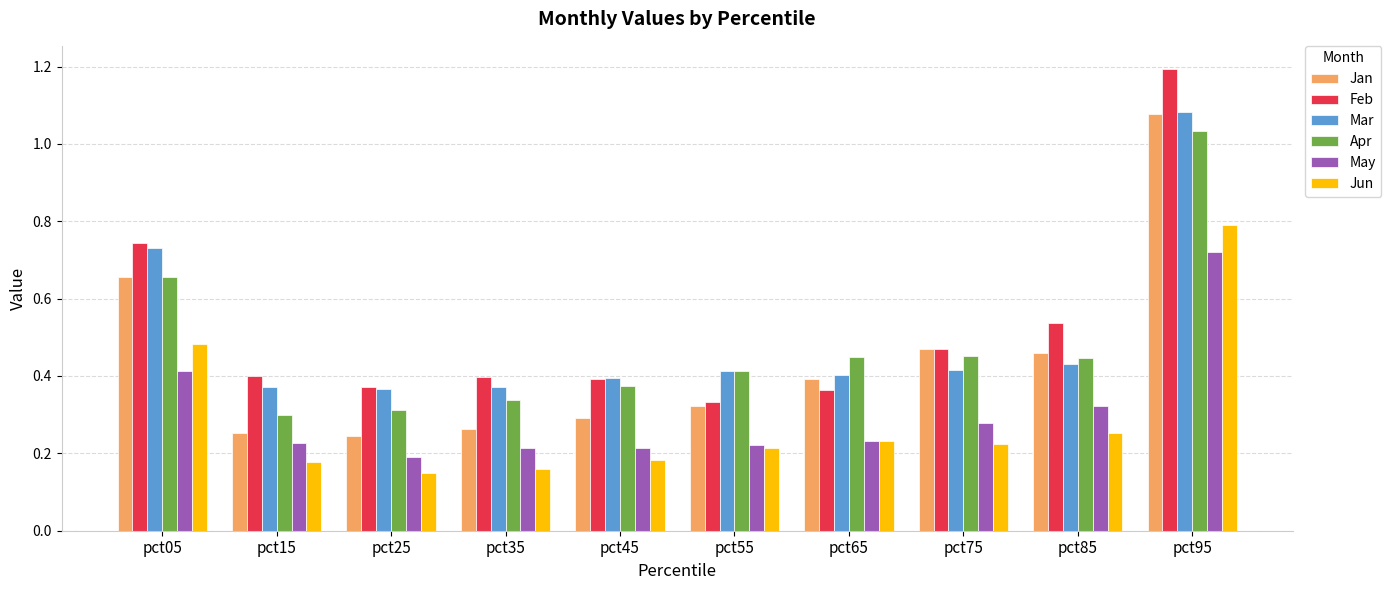

The value of Jan at pct05 is 0.3. True or false?

False